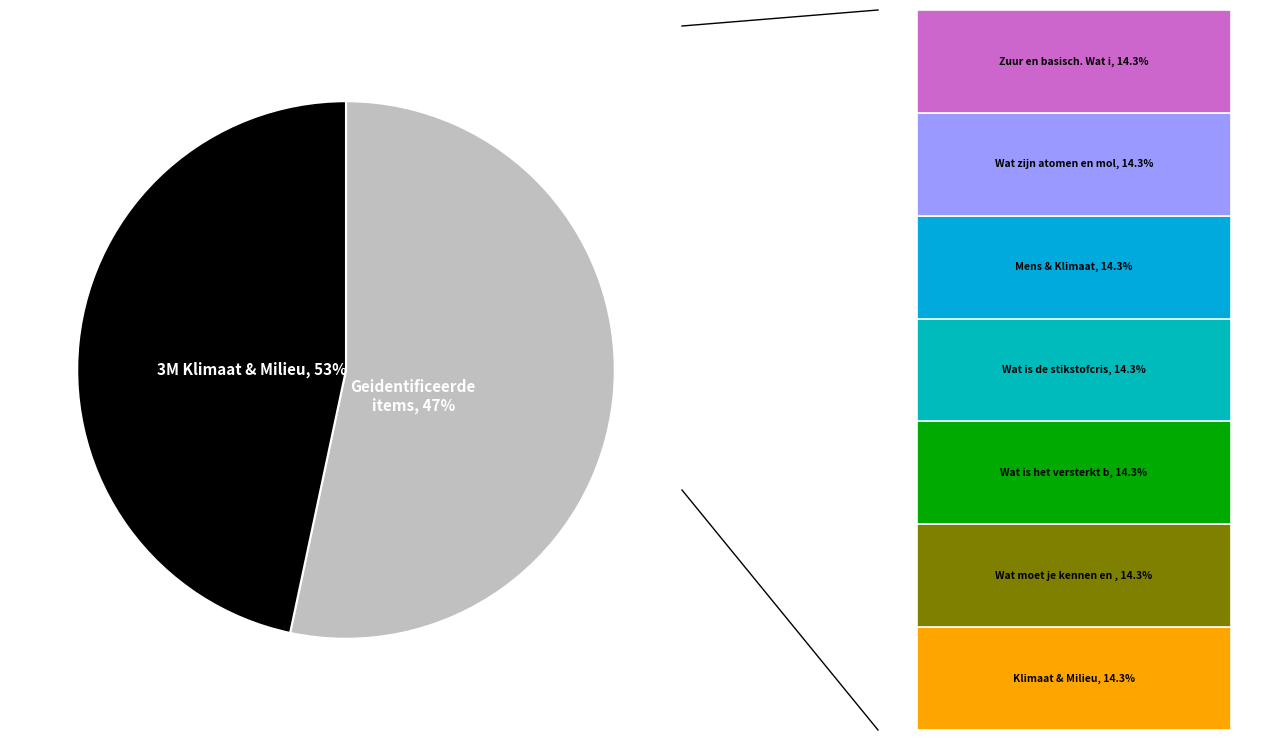

What portion of the pie excludes Wat is het versterkt broeikaseffect??

85.7%